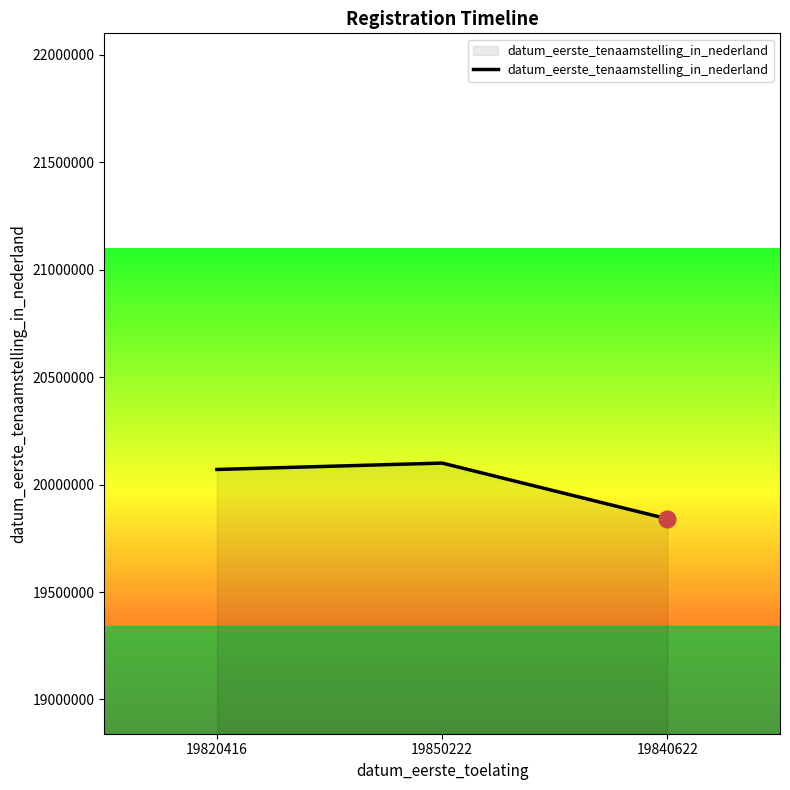

At which category does the chart reach its minimum across all series?

19840622